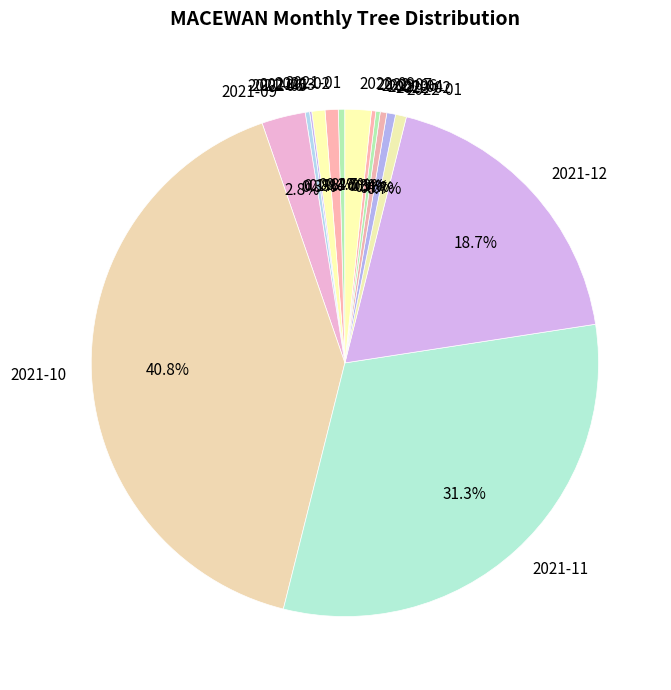

What is the ratio of the value at 2022-09 to the value at 2021-09?

0.6